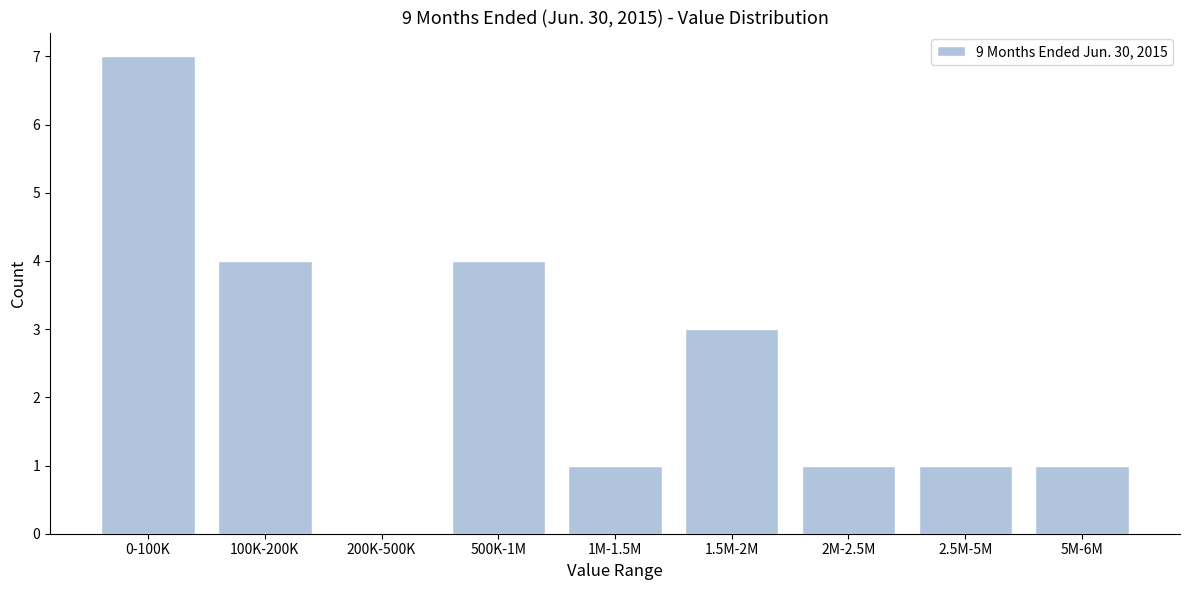

Reading left to right, transcribe all the data shown in this chart.

0-100K=7	100K-200K=4	200K-500K=0	500K-1M=4	1M-1.5M=1	1.5M-2M=3	2M-2.5M=1	2.5M-5M=1	5M-6M=1